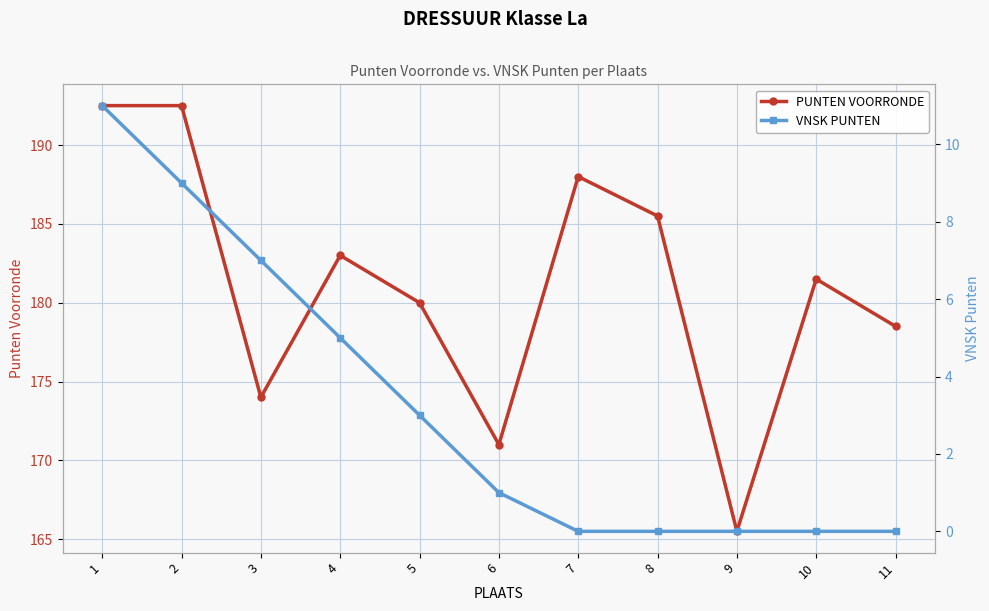

Rank the series at 9 from lowest to highest value.

VNSK PUNTEN, PUNTEN VOORRONDE